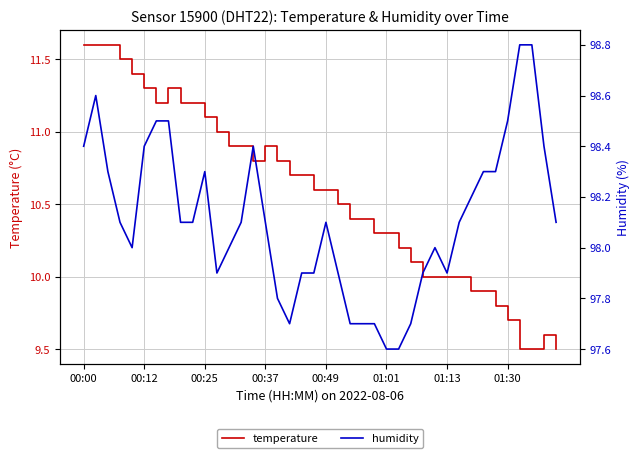

At how many categories does at least one series exceed 71?

40